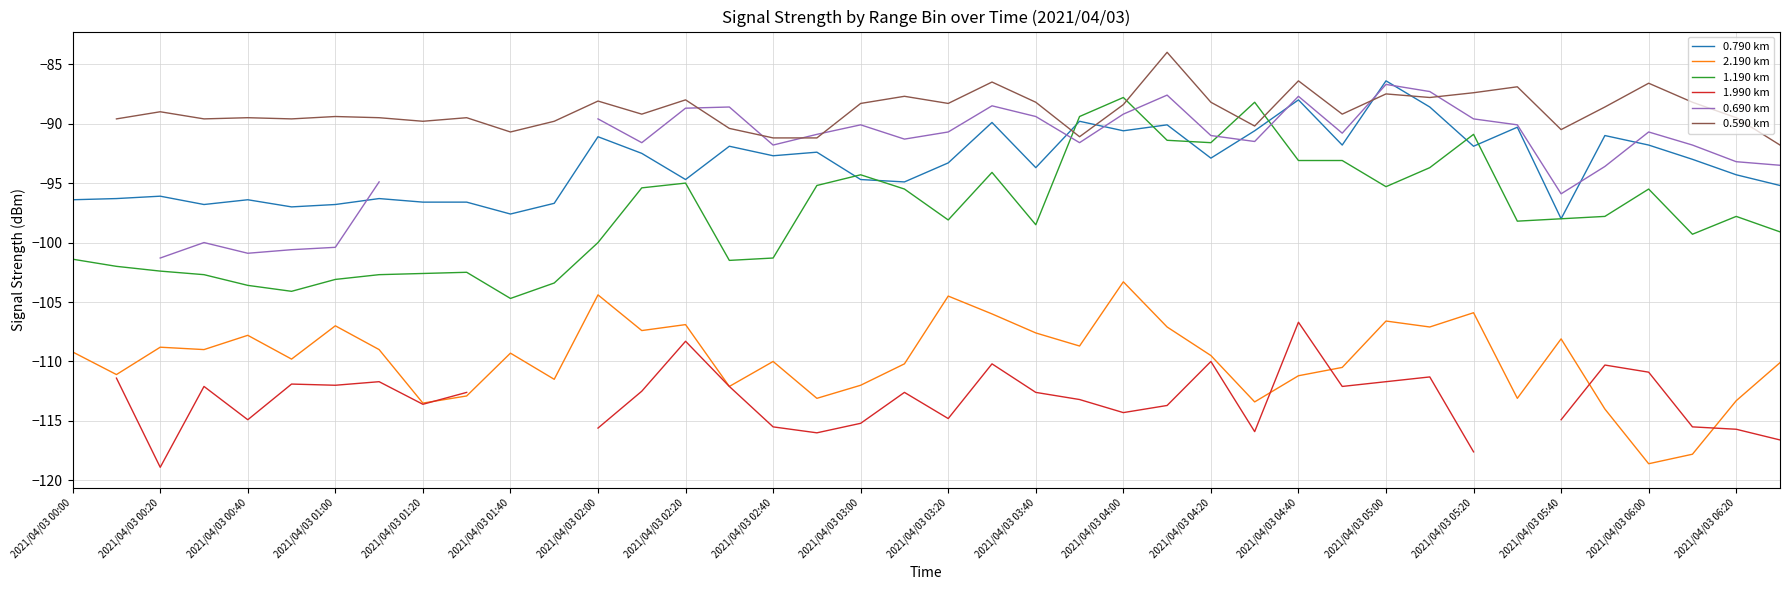

Is it true that 2.190 km equals -40.4 at 2021/04/03 03:40?

False